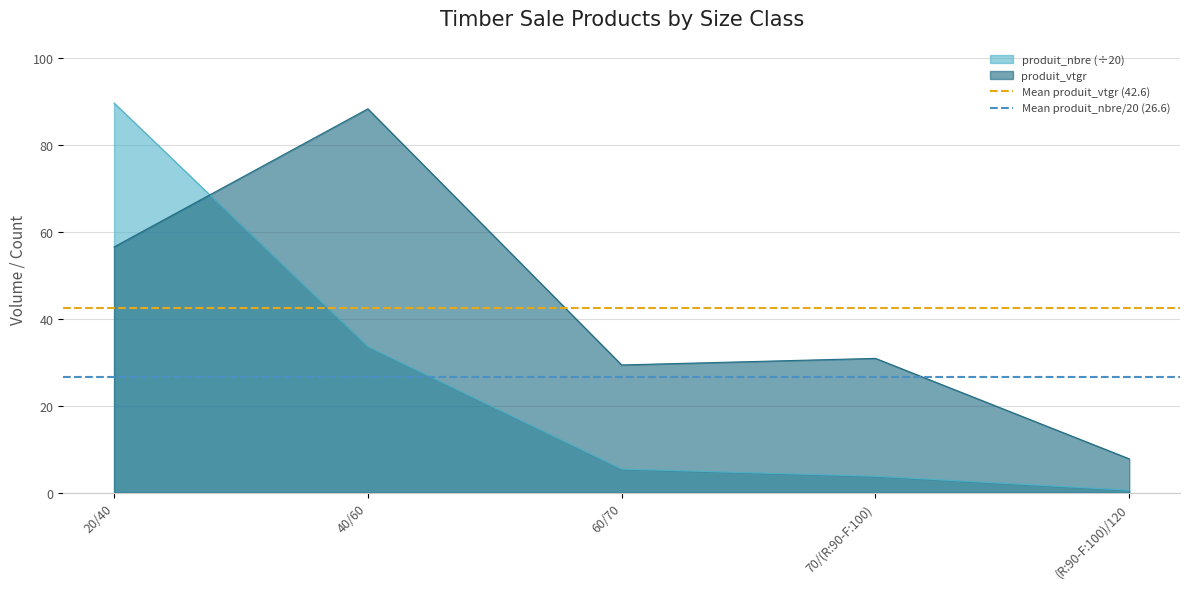

The produit_vtgr series shows 29.4 at 60/70. True or false?

True